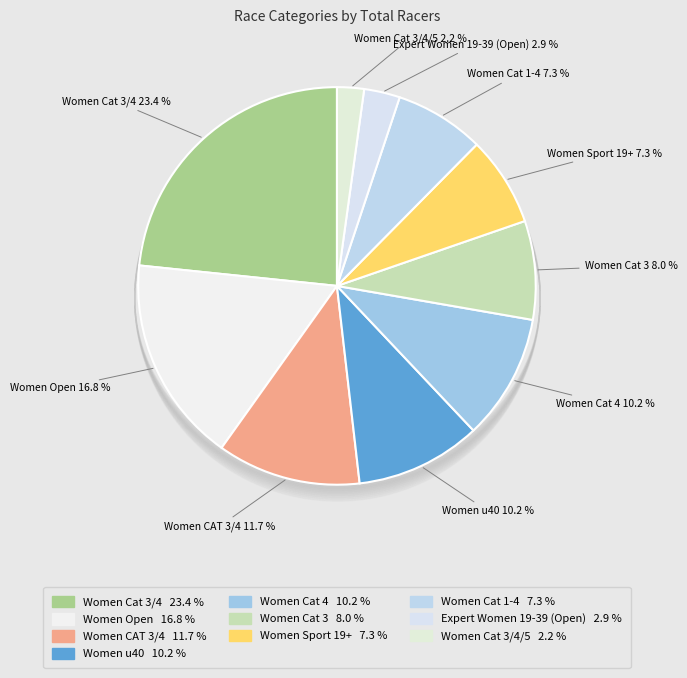

Which slice is the smallest?

Women Cat 3/4/5